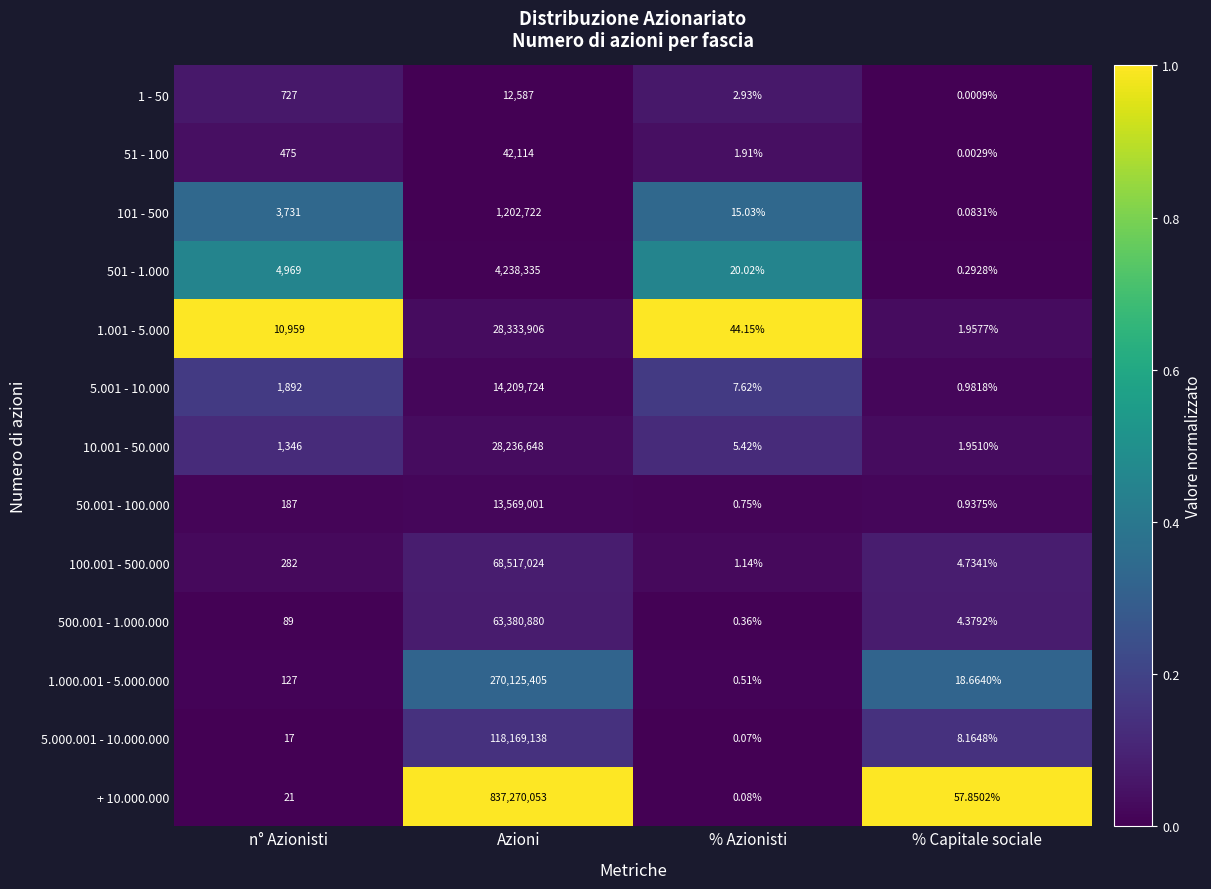

Which series has the largest range (max minus min)?

+ 10.000.000